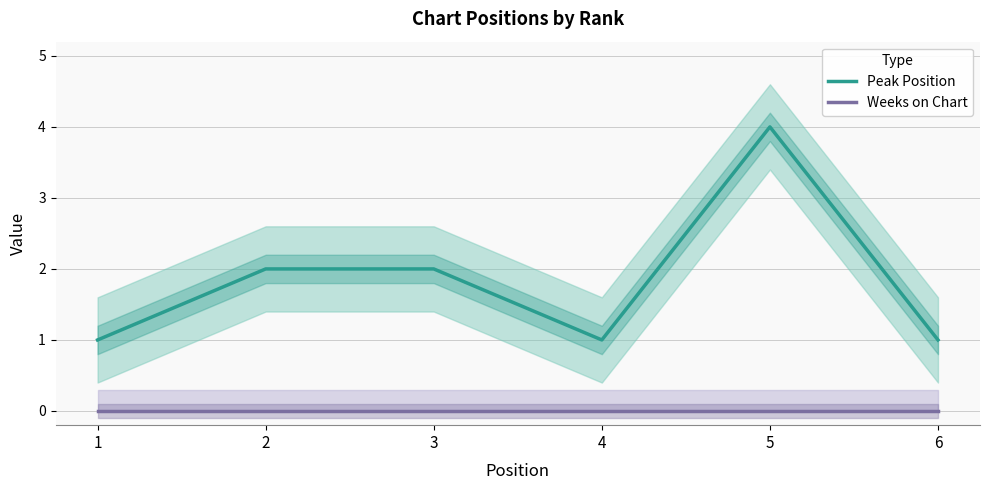

What is the sum of all Peak Position values?

11